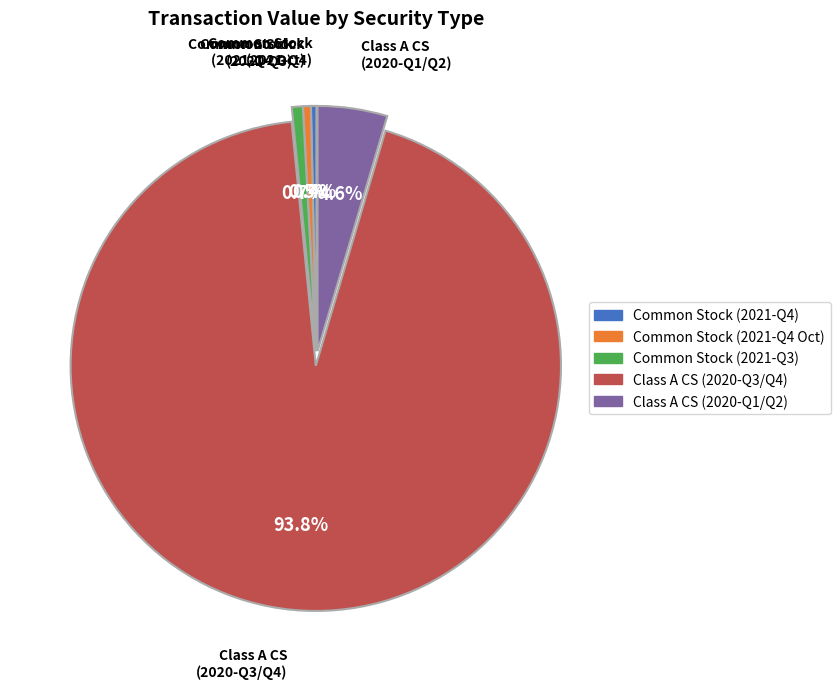

Does any single category account for the majority?

Yes